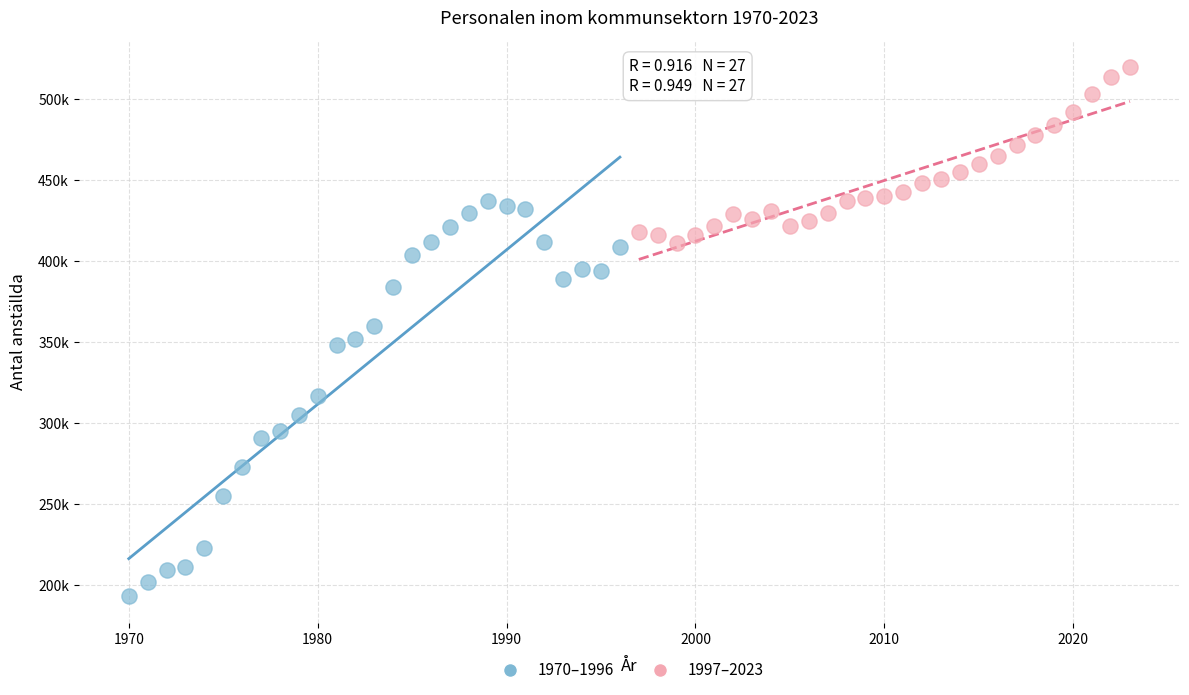

What are all the series names shown in the legend?

1970–1996, 1997–2023